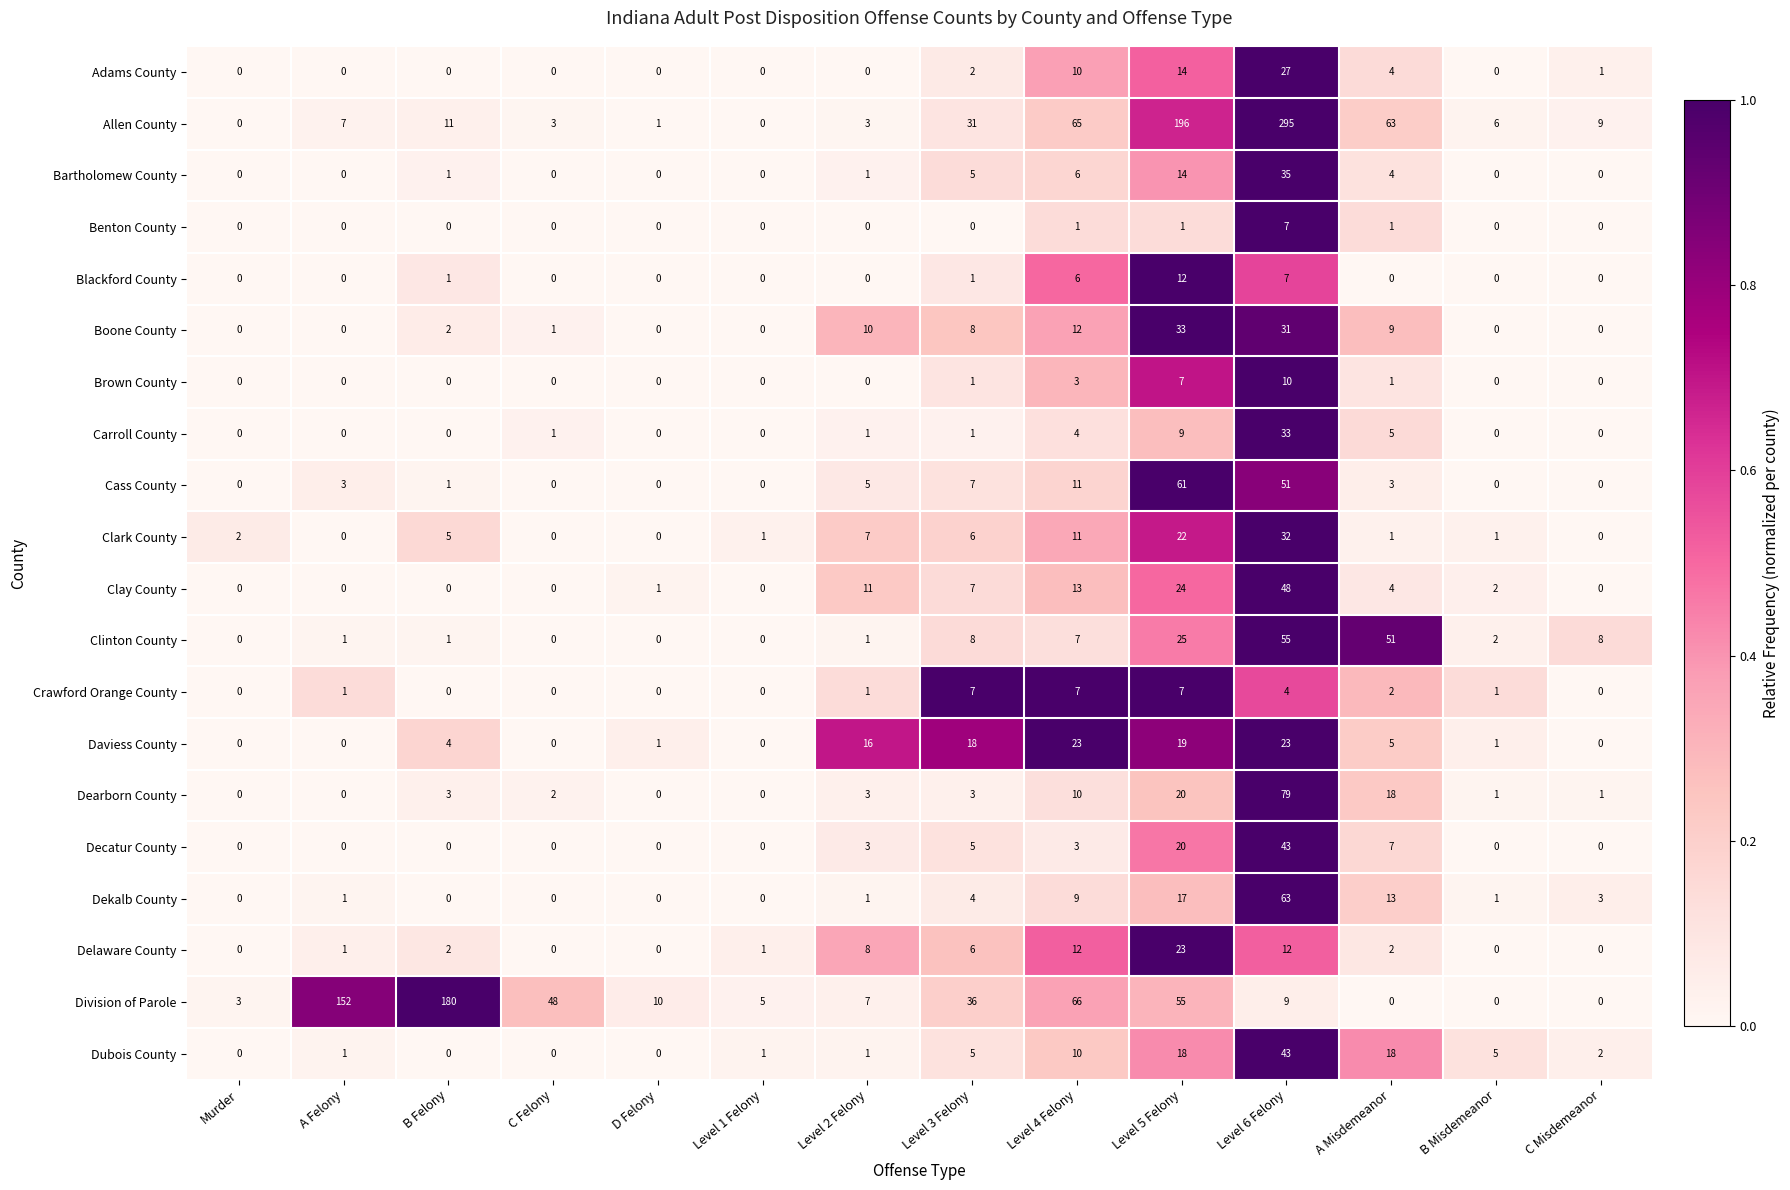

How many distinct data groups are displayed?

20